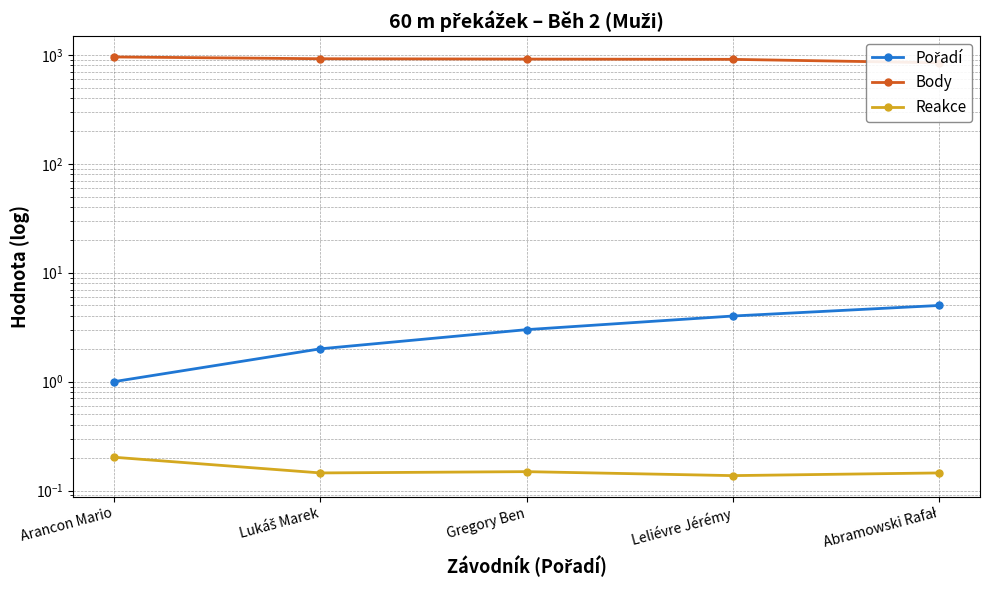

What are all the series names shown in the legend?

Pořadí, Body, Reakce